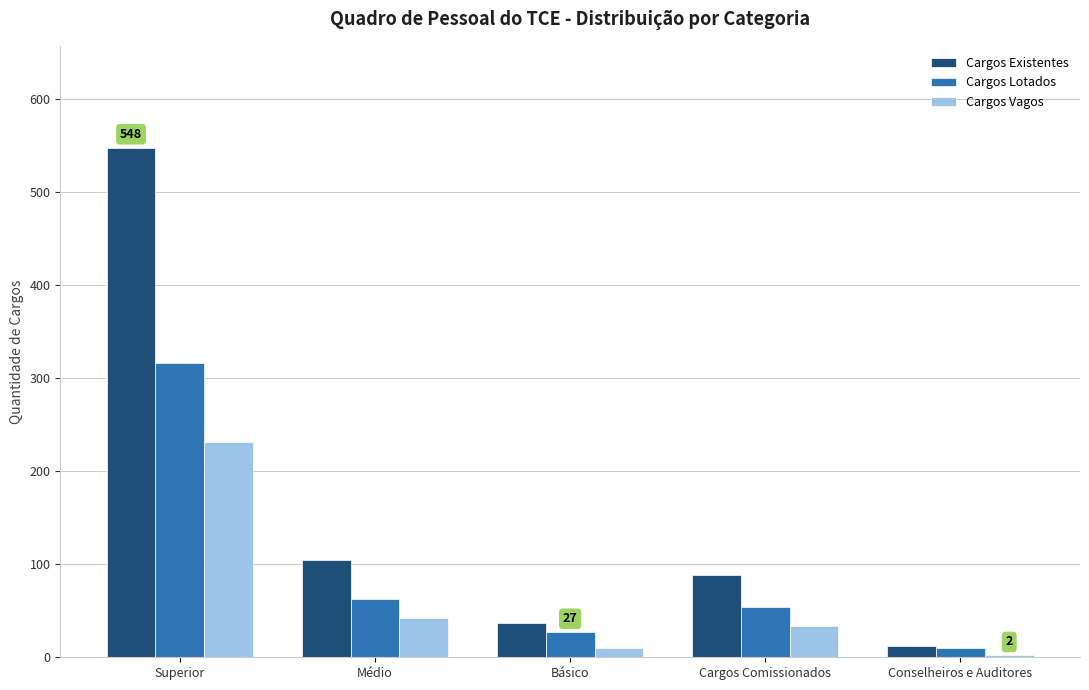

At which category is the sum across all series the highest?

Superior